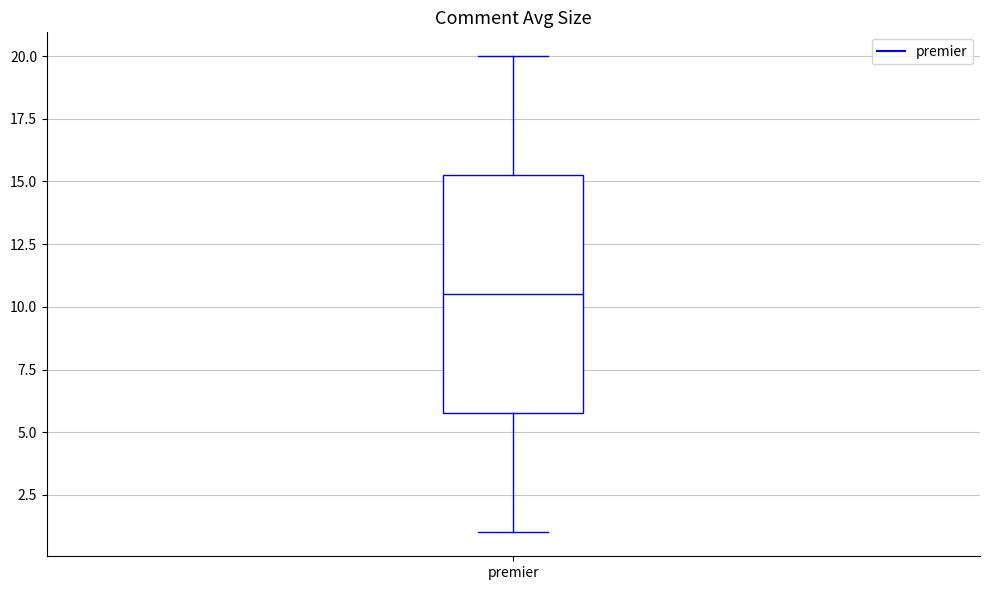

Transcribe this box plot: give where the median line is, the range the box spans, and where the two whiskers end, as read against the y-axis. The values are not printed on the chart, so give them approximately, as read against the axis.

median 10.5, box 6.0 to 15.5, whiskers 1.0 to 20.0